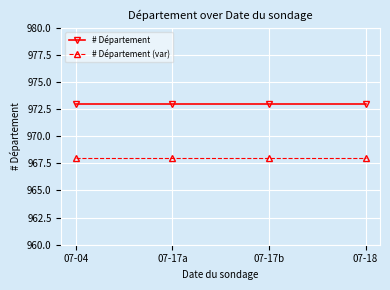

What is the spread (max minus min) of values at 07-17a?

5